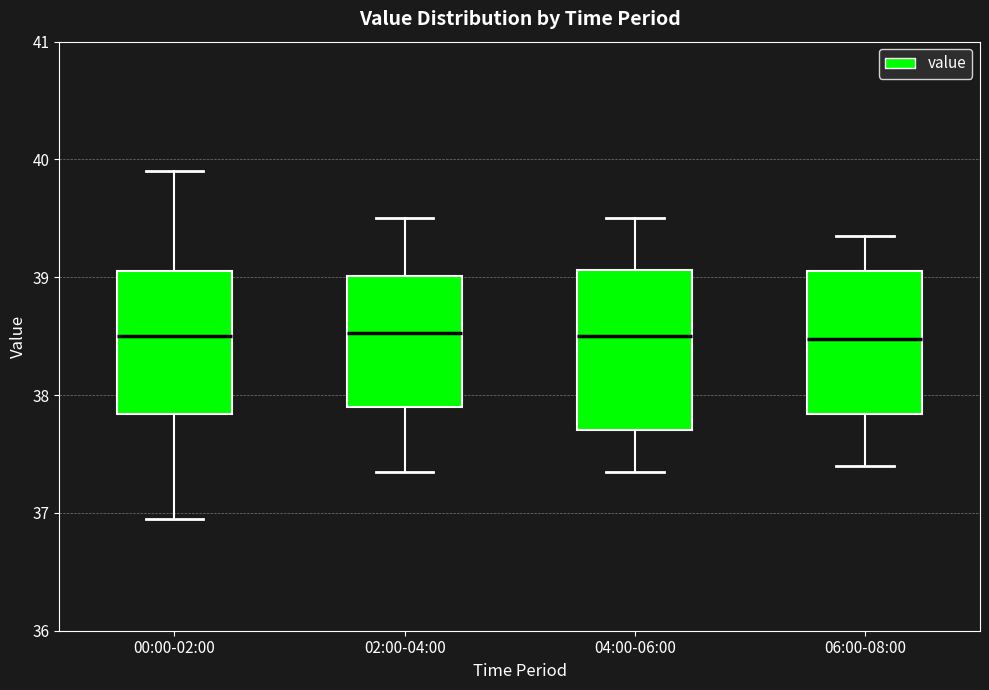

Where does the median line of the box for 00:00-02:00 sit on the y-axis? The values are not printed on the chart, so give them approximately, as read against the axis.

38.5